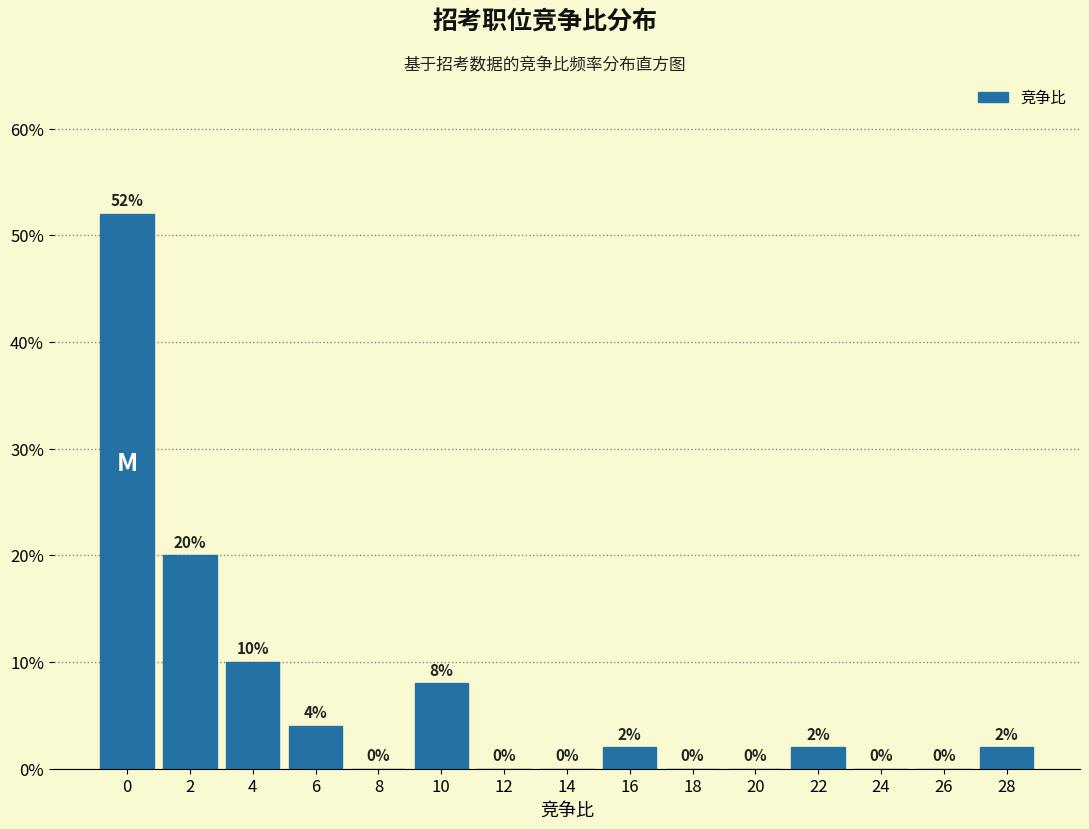

Reading left to right, what are all the values shown in this chart?

0=52	2=20	4=10	6=4	8=0	10=8	12=0	14=0	16=2	18=0	20=0	22=2	24=0	26=0	28=2